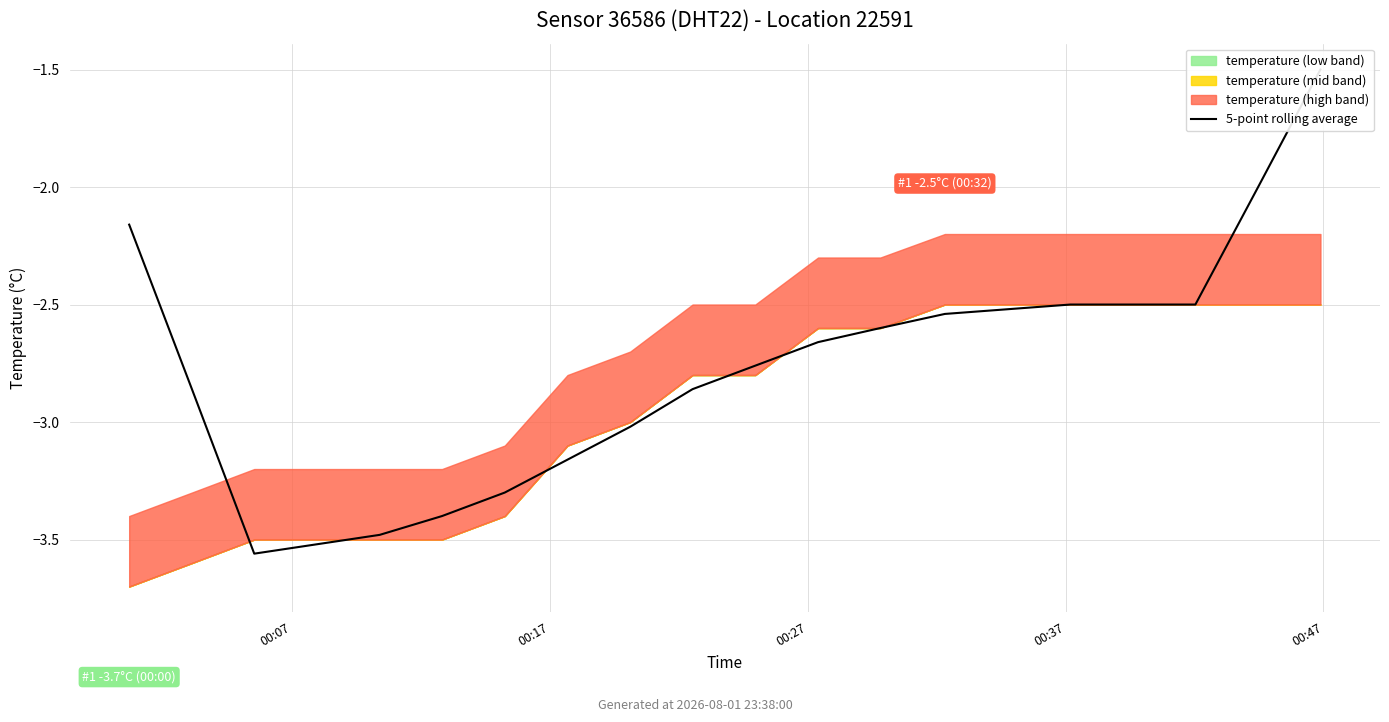

What is the difference between the maximum and minimum values?

2.1